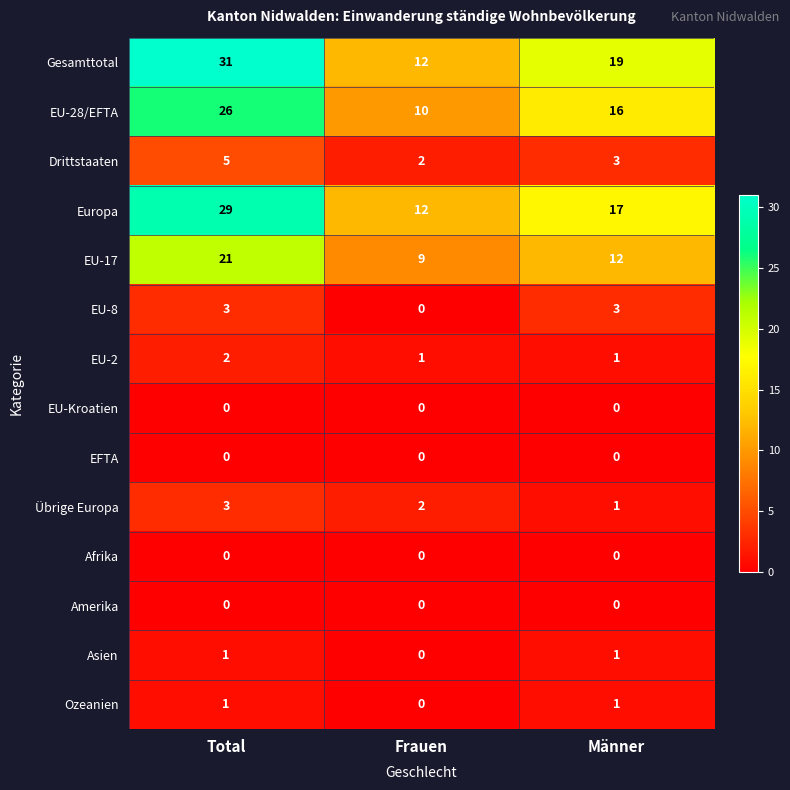

What is the total value across all series at Männer?

74